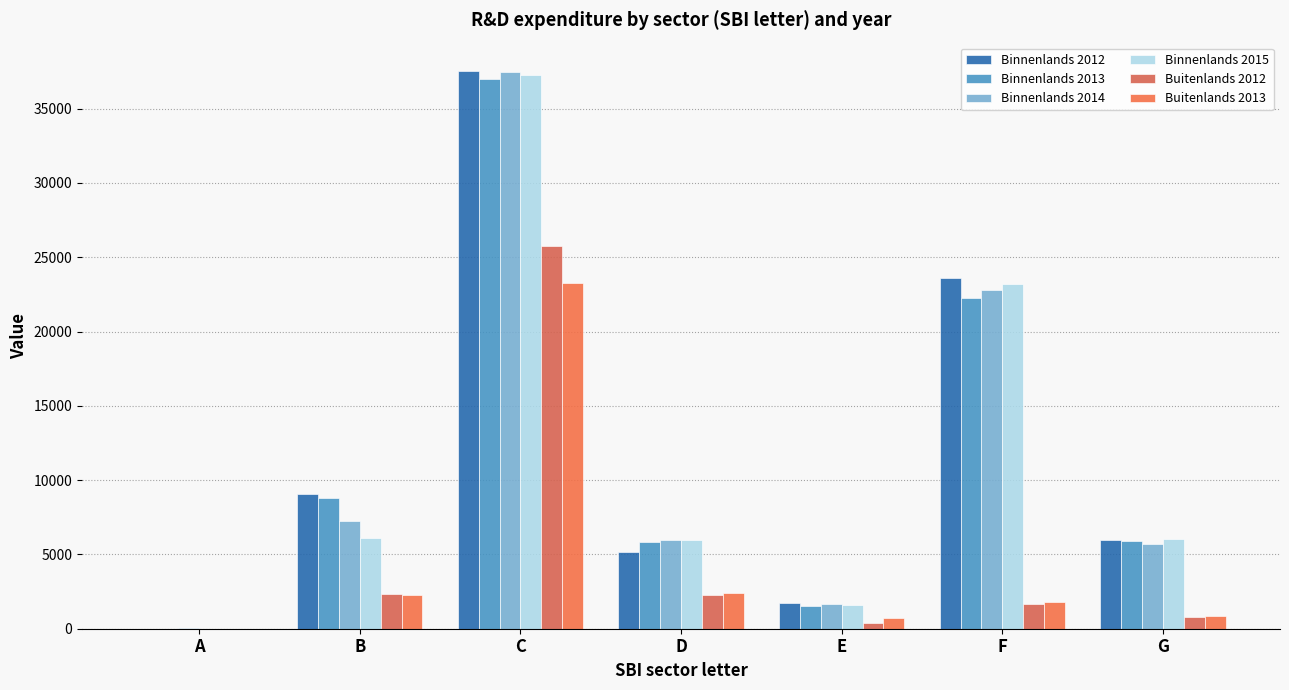

At E, list the series in order from smallest to largest.

Buitenlands 2012, Buitenlands 2013, Binnenlands 2013, Binnenlands 2015, Binnenlands 2014, Binnenlands 2012